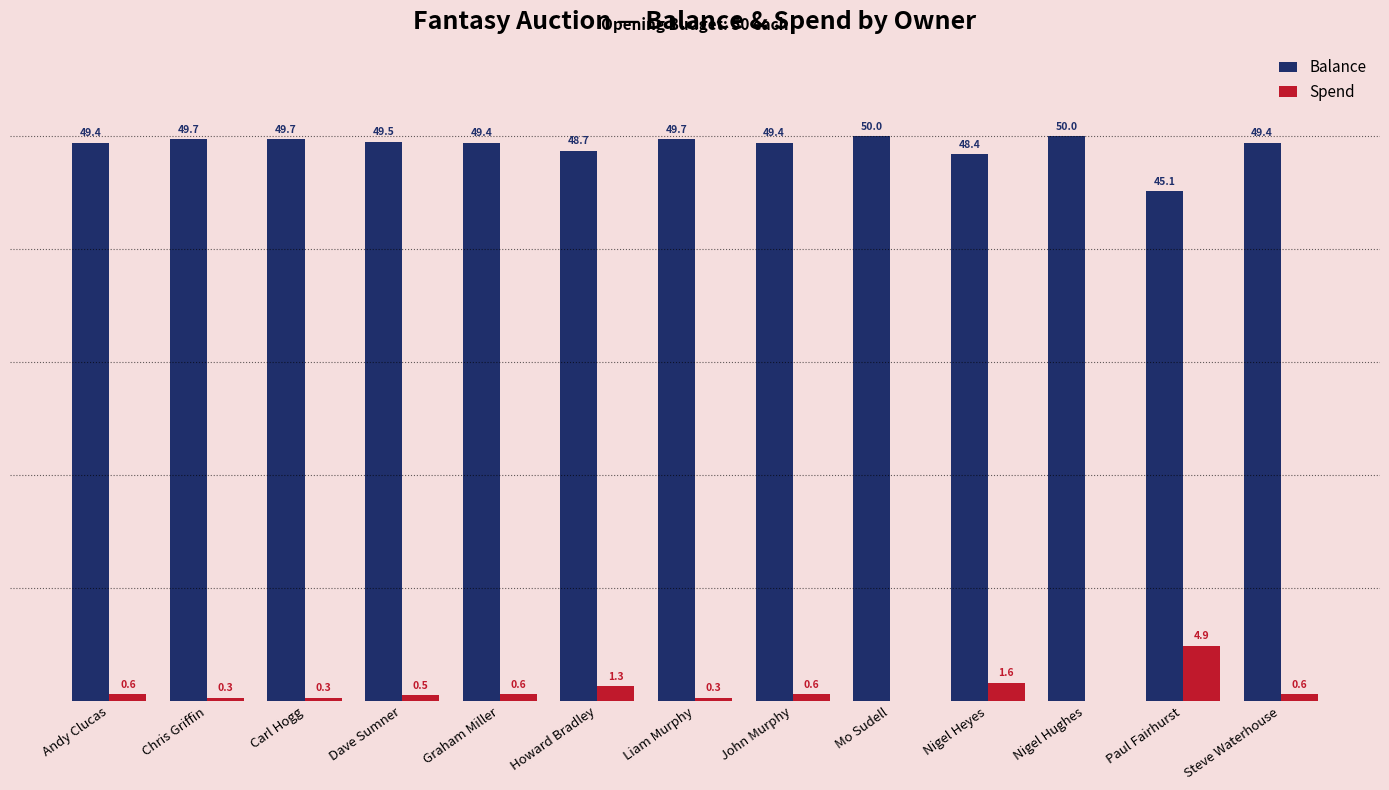

Is the value of Spend at John Murphy greater than the value of Balance at John Murphy?

No